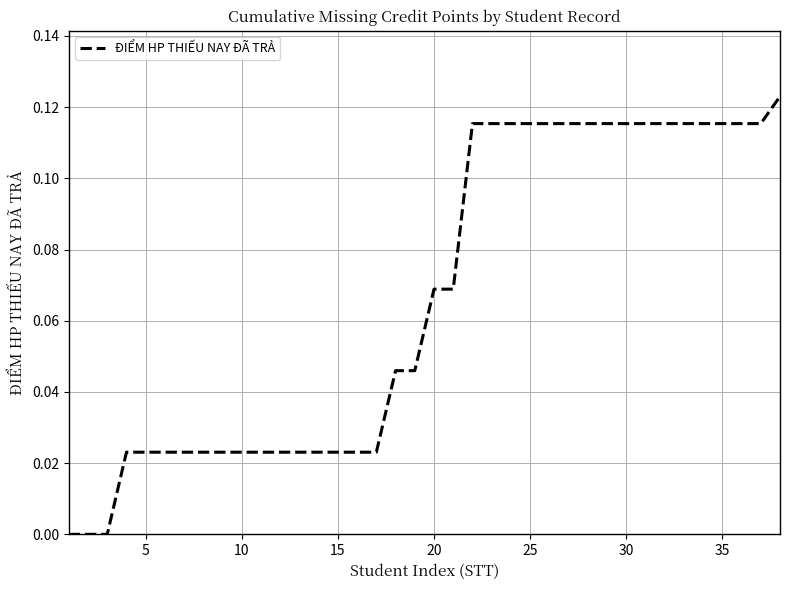

Is this an area chart (filled region under the line)?

No